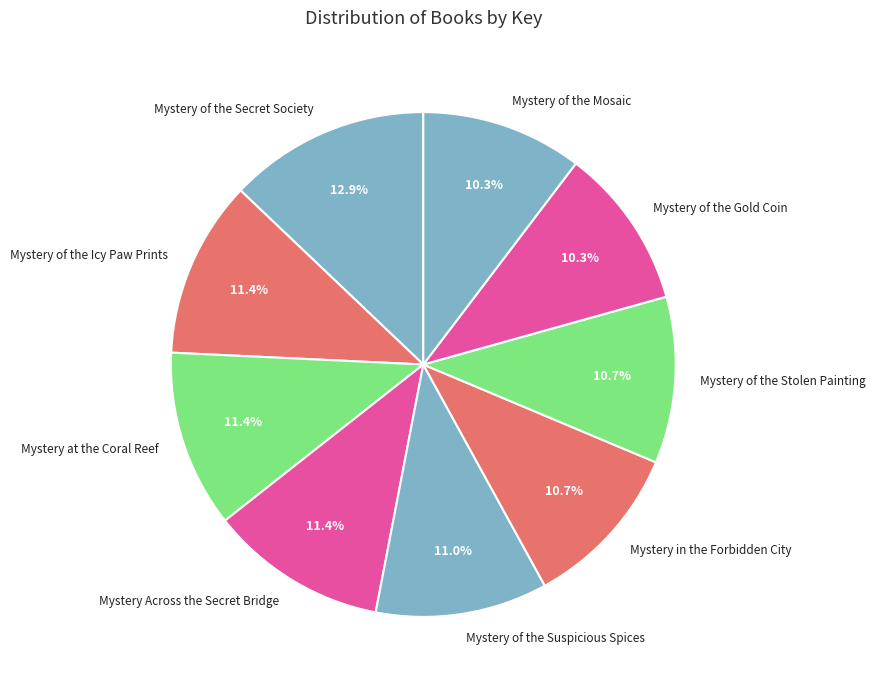

What portion of the pie excludes Mystery of the Stolen Painting?

89.3%